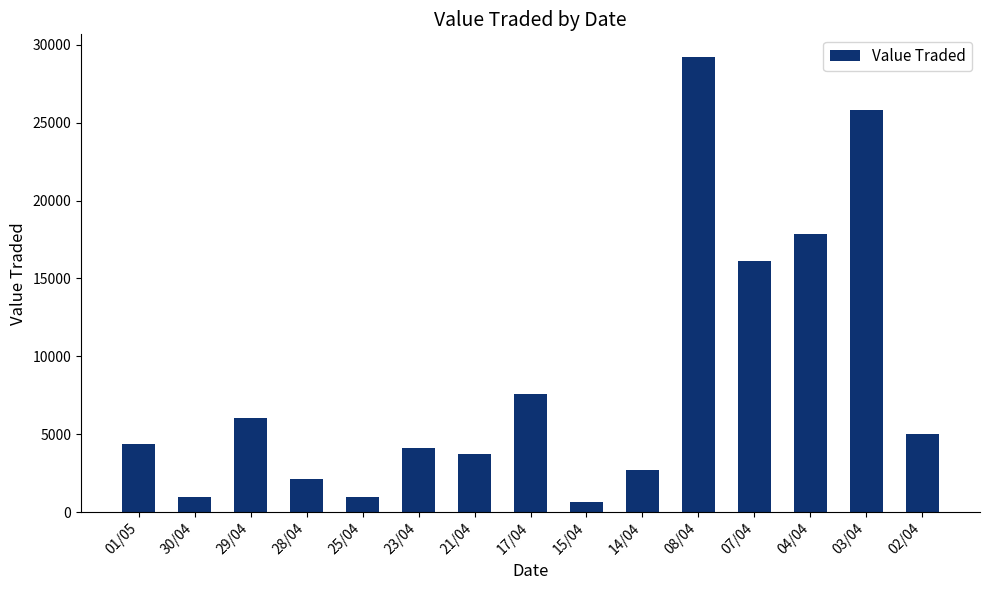

What is the smallest value displayed?

656